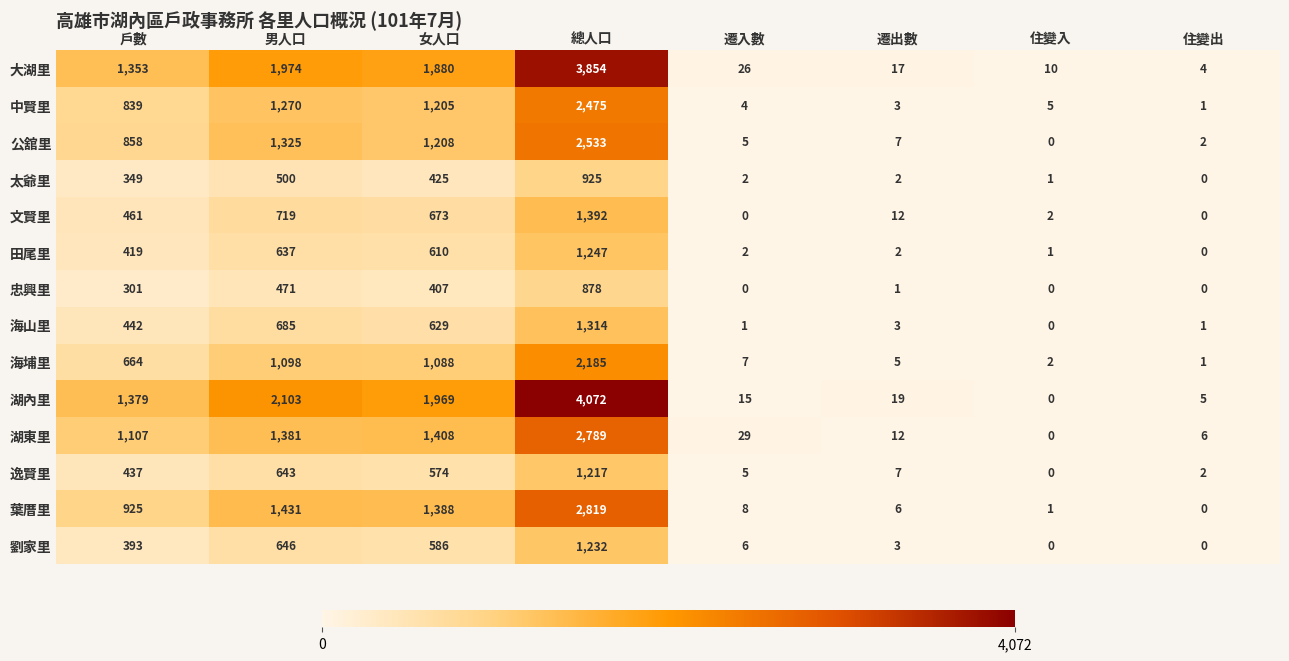

True or false: 湖內里 has a value of 19 at 遷出數.

True